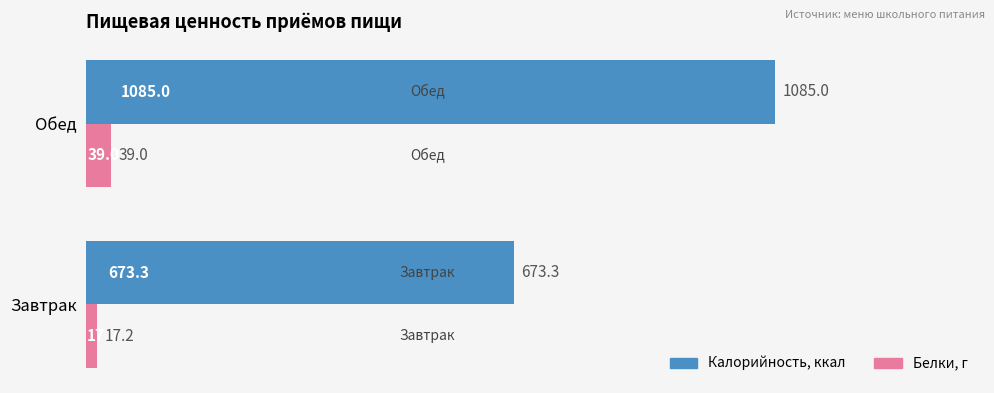

What is the total value across all series at Завтрак?

690.5